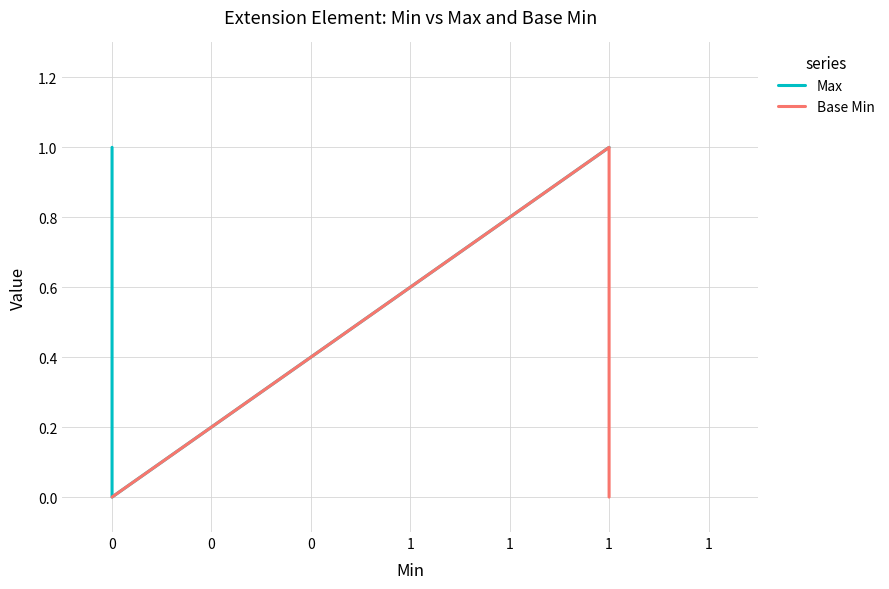

The value of Max at 0 is 0. True or false?

True